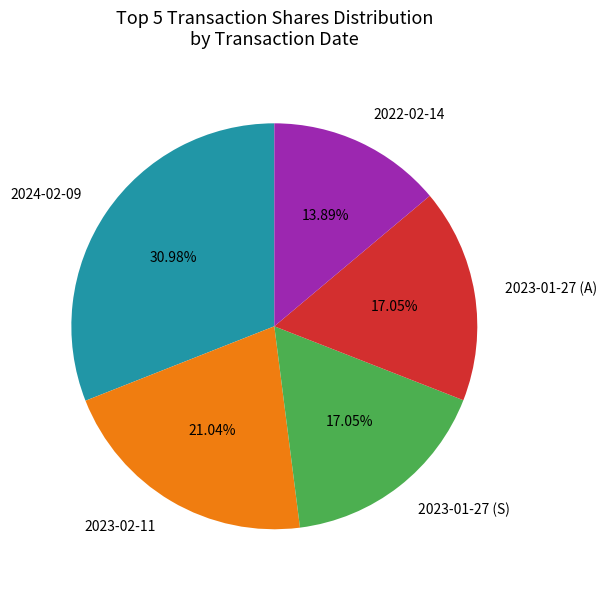

Combined, do 2023-01-27 (A) and 2023-01-27 (S) account for over 50%?

No